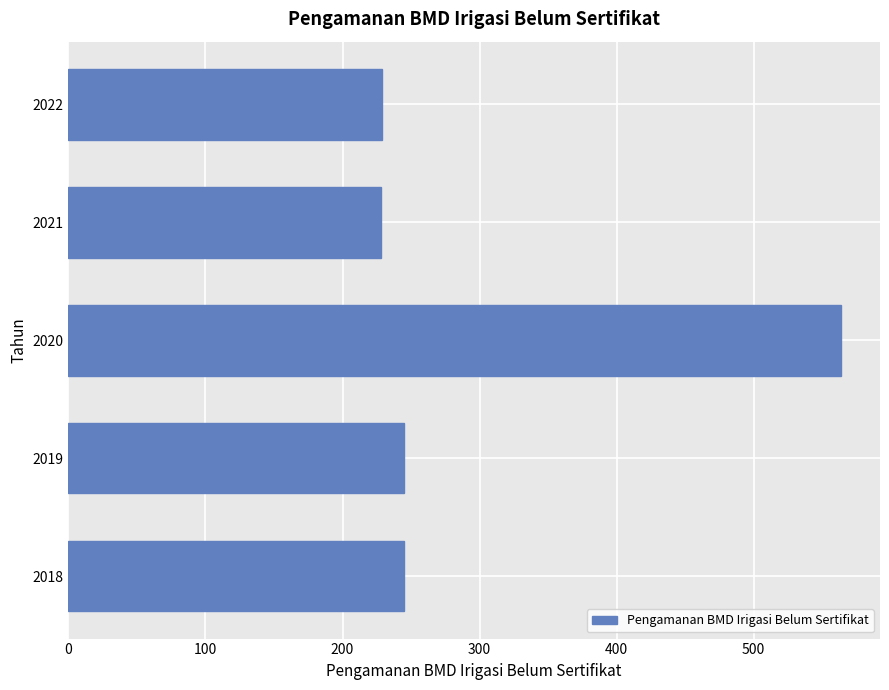

What is the sum of the values at 2021 and 2020?

792